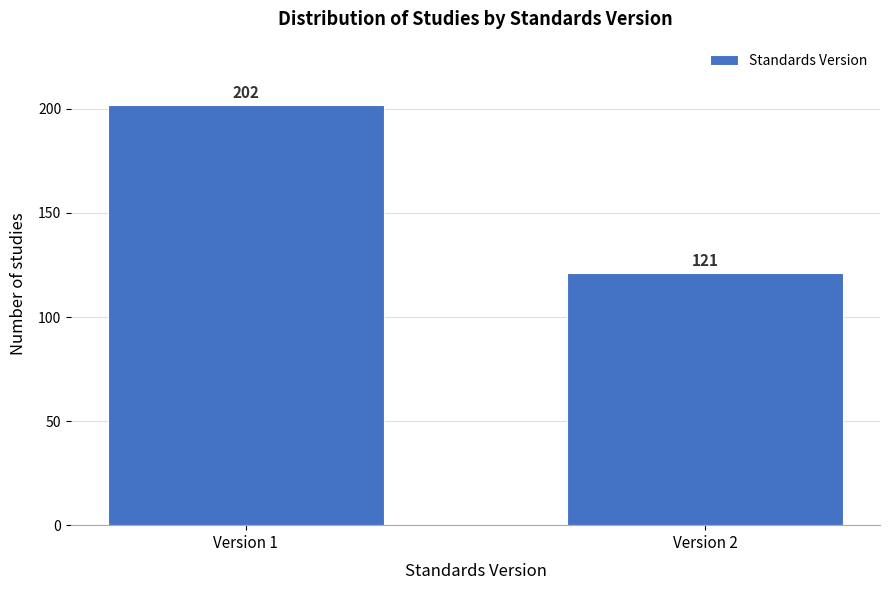

Reading left to right, extract all data points from this chart.

Version 1=202	Version 2=121